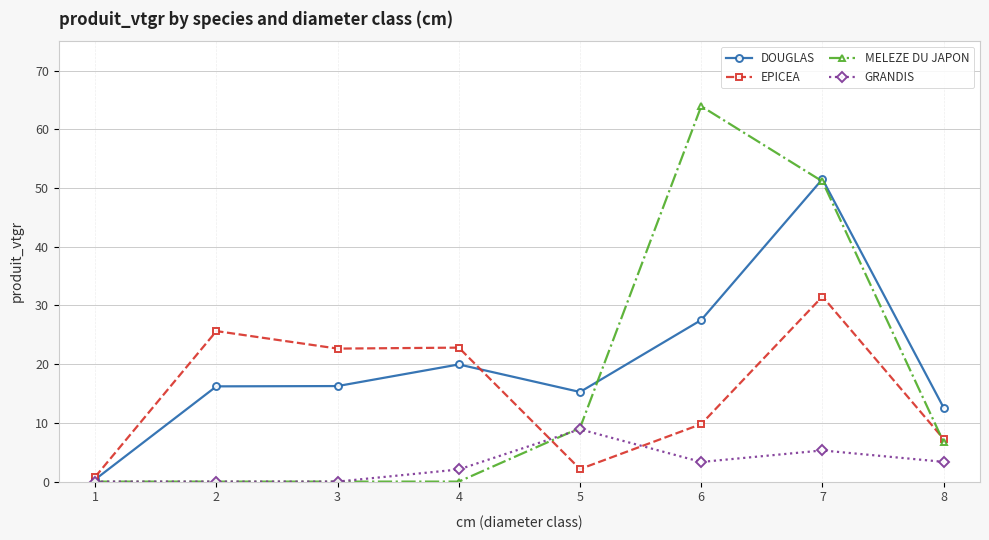

True or false: DOUGLAS has a value of 87.8 at 7.

False